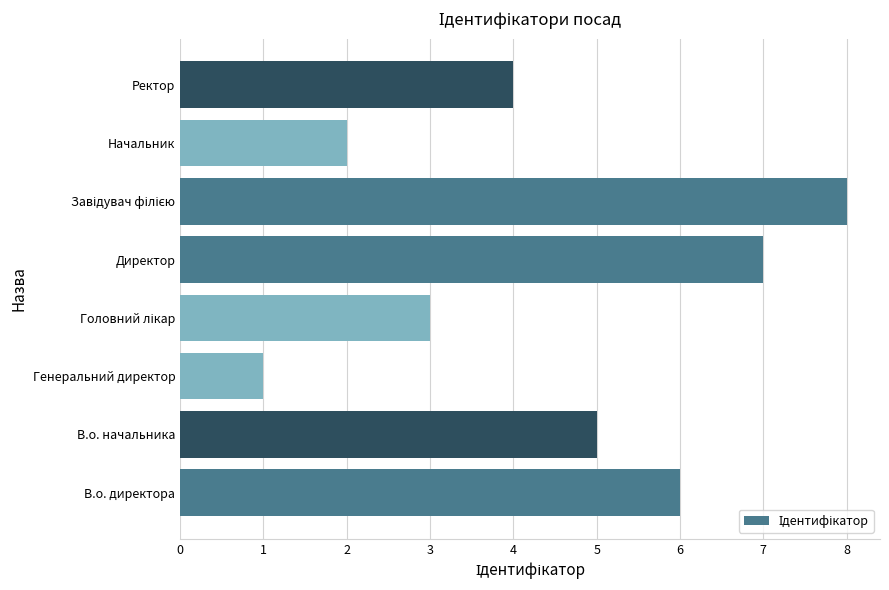

What is the difference between the second highest and second lowest values?

5